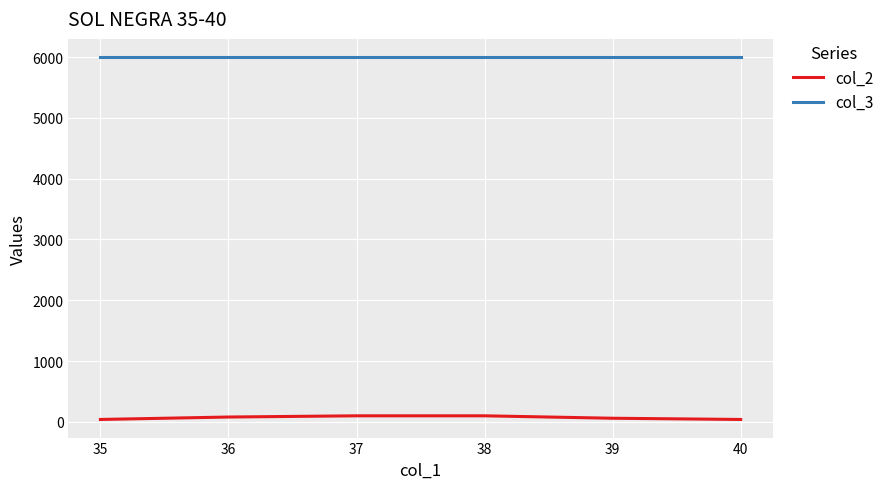

Which series has the largest total across all categories?

col_3